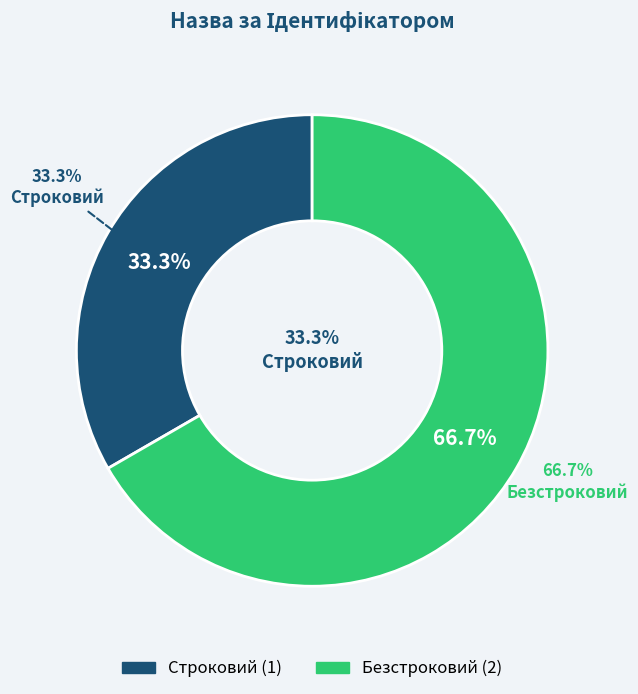

Between Безстроковий and Строковий, which is larger?

Безстроковий